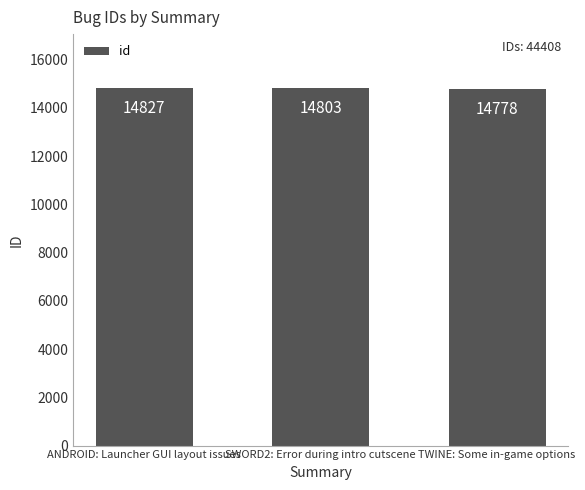

What is the change in value from ANDROID: Launcher GUI layout issues to SWORD2: Error during intro cutscene?

-24